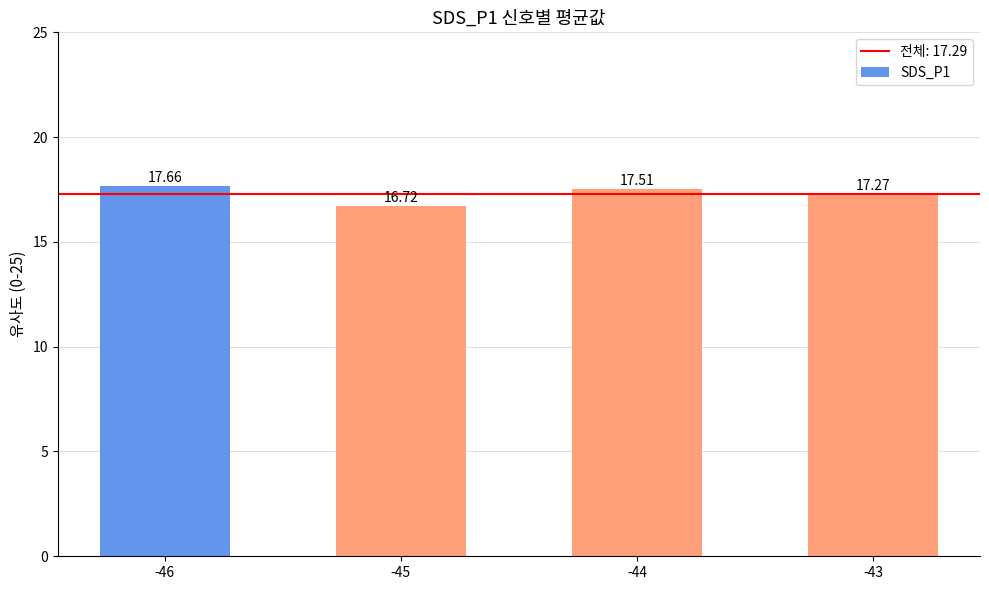

How many values are between 17 and 18?

3